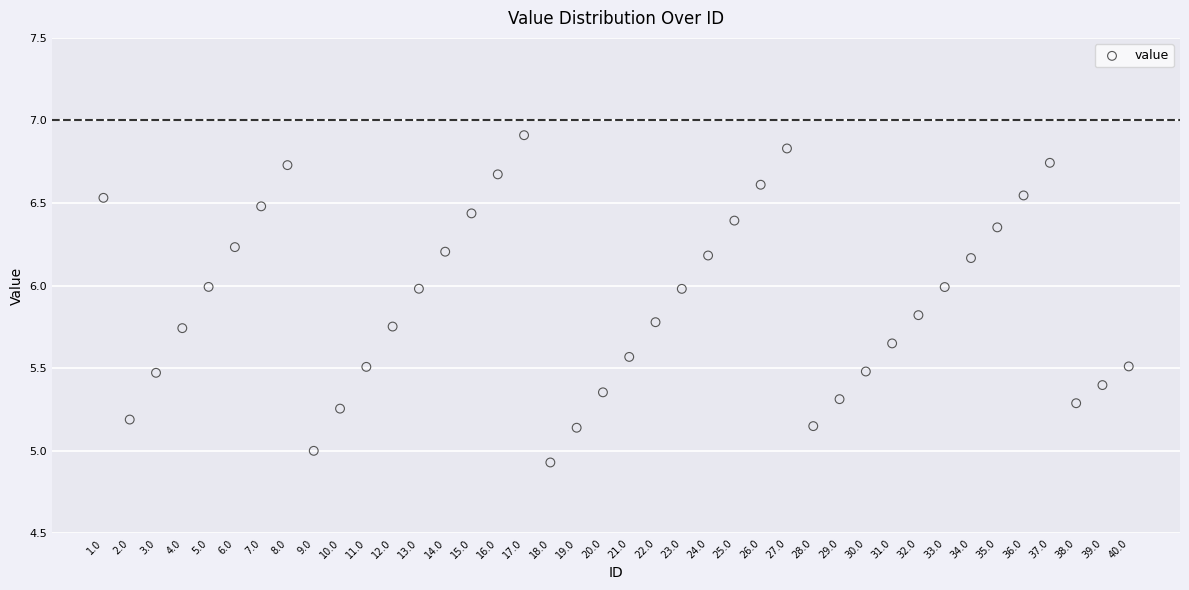

What is the range of X values (max minus min)?

39.0